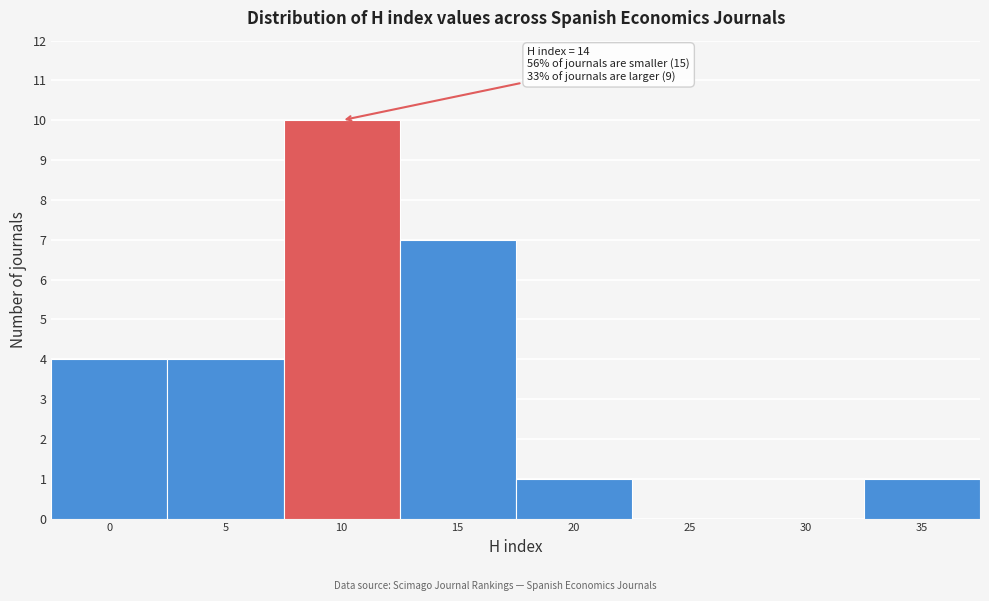

Reading left to right, list all the values displayed in this chart.

0=4	5=4	10=10	15=7	20=1	25=0	30=0	35=1